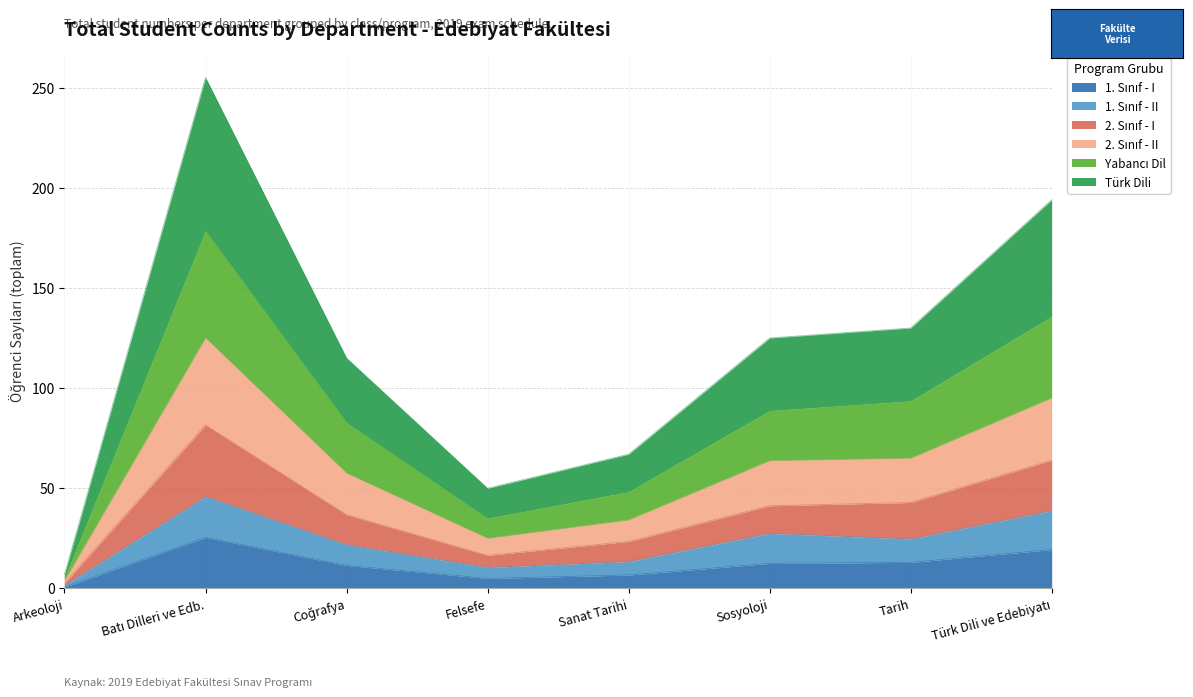

What is the label of the 5th point from the right?

Felsefe